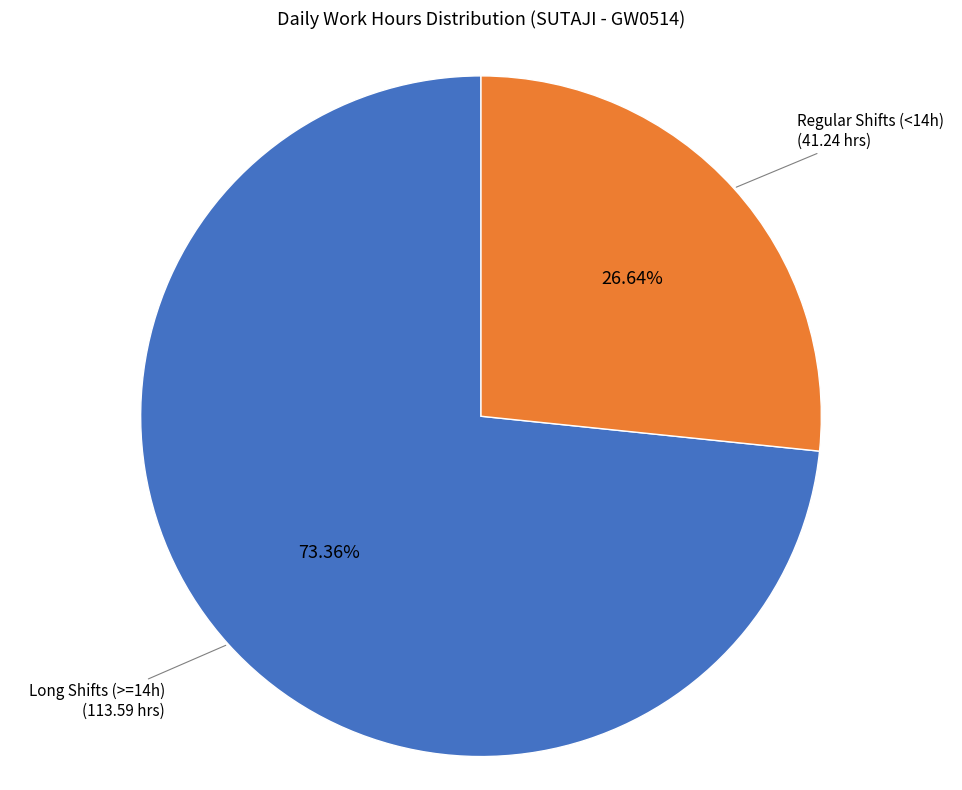

Is there a majority slice in this chart?

Yes